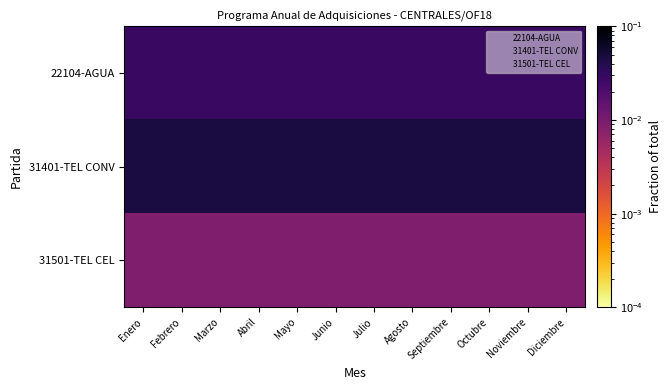

Which category has the lowest value across all series?

Enero